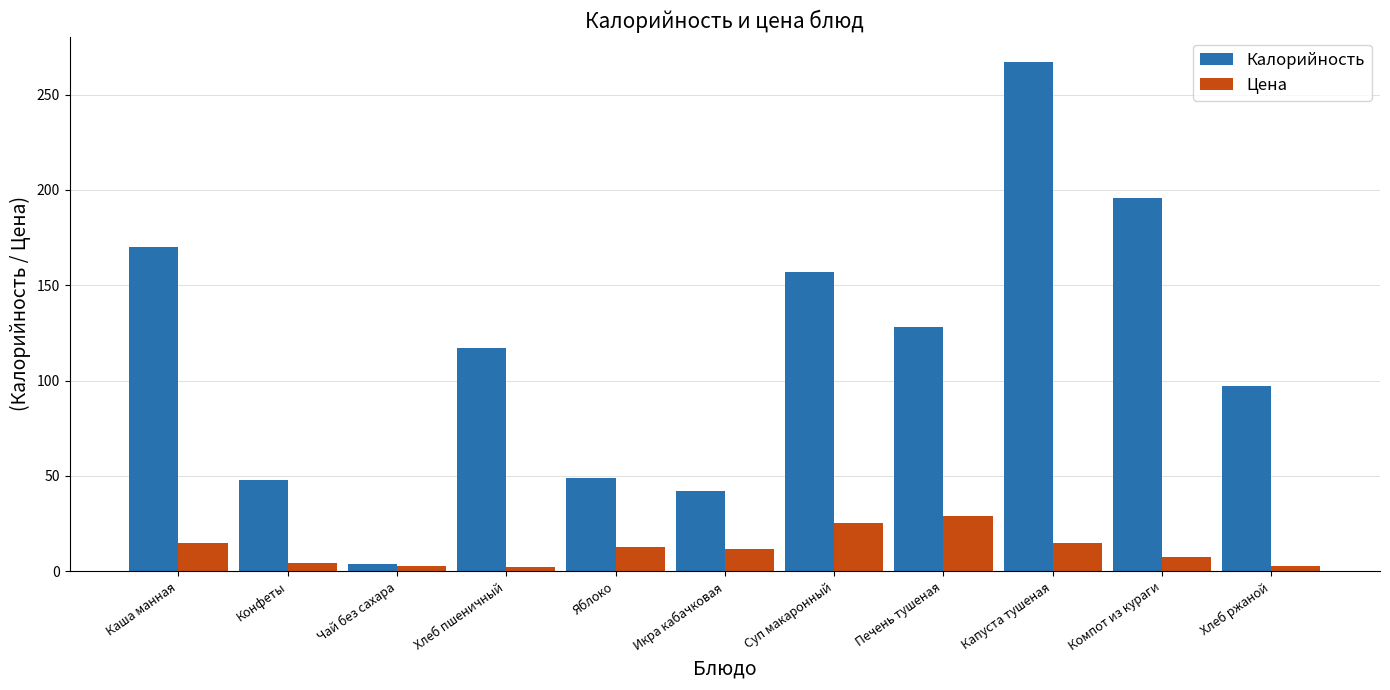

What is the total value across all series at Капуста тушеная?

281.6